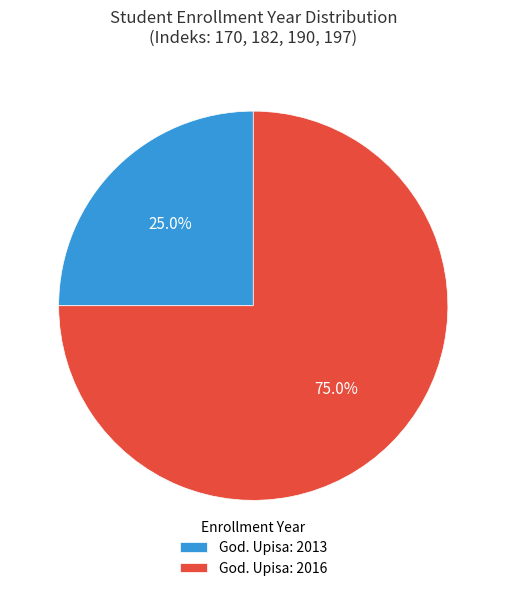

Which slice represents more than half of the pie?

God. Upisa: 2016